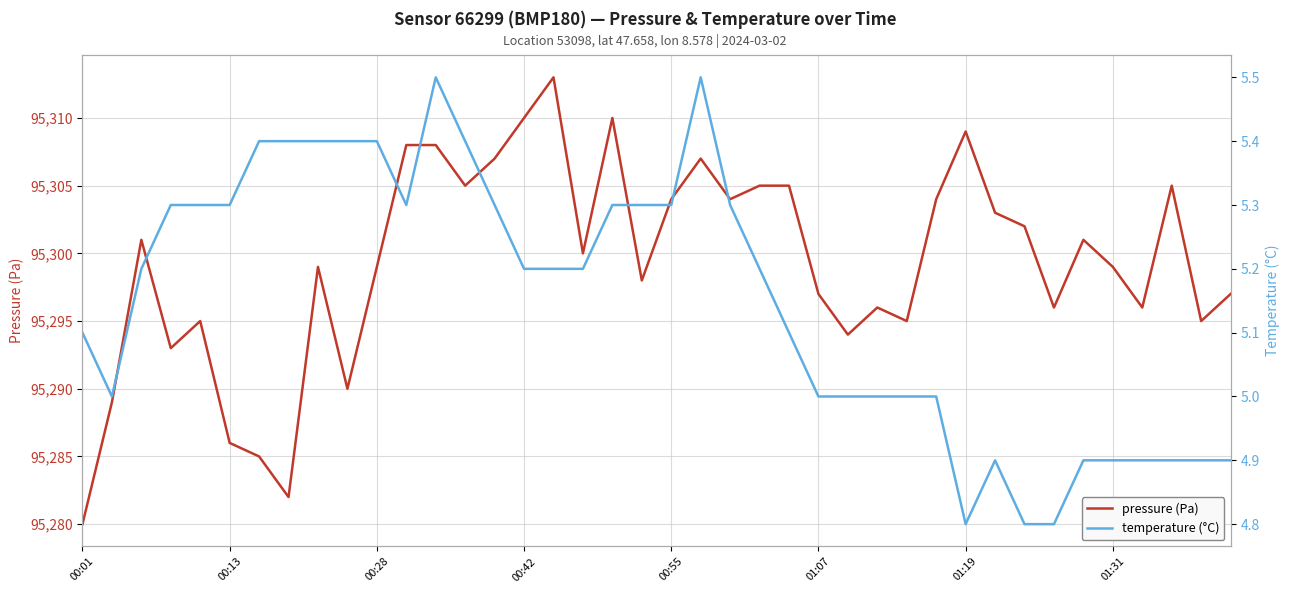

Which series has the largest total across all categories?

pressure (Pa)